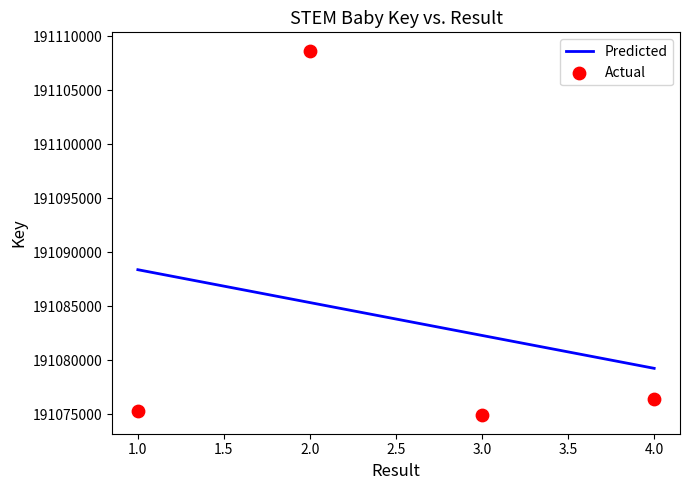

Which has a higher value, 3 or 1?

1